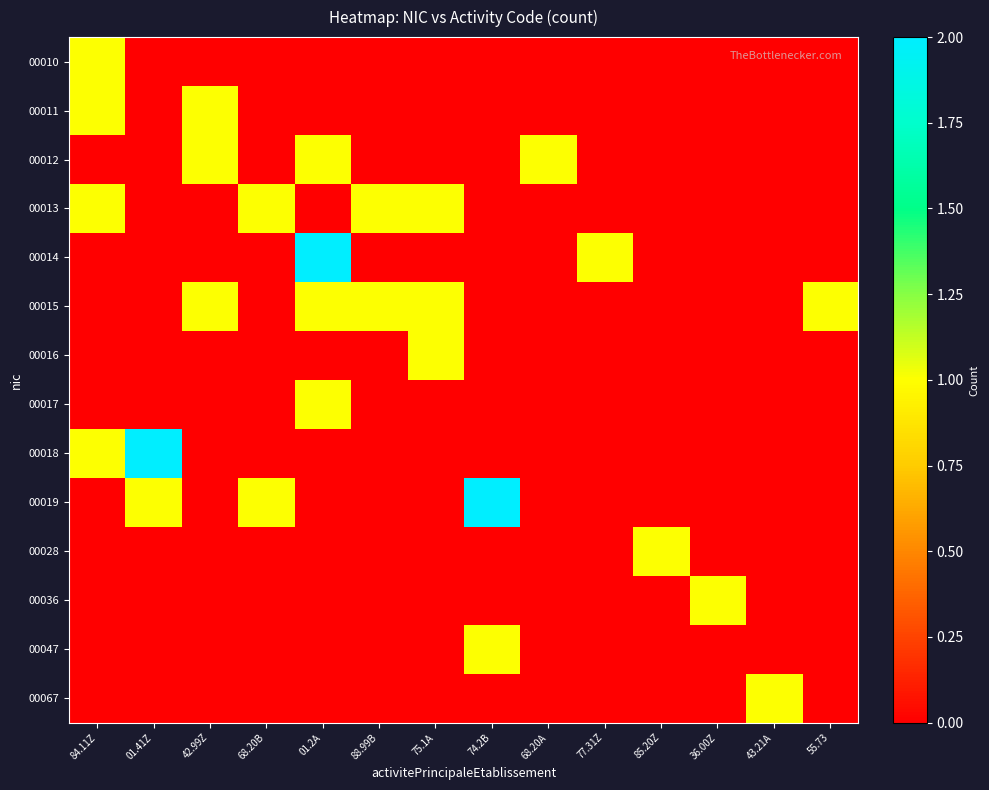

Which category has the highest value across all series?

01.2A